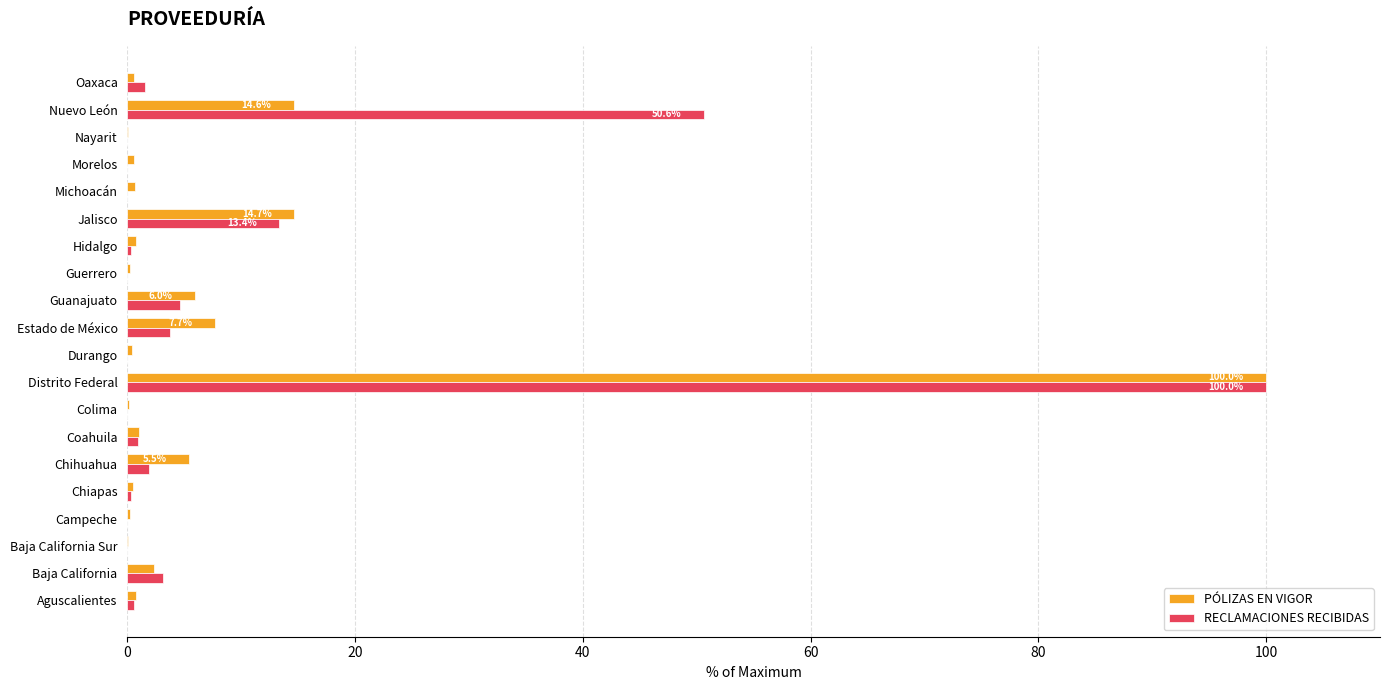

At which category is the sum across all series the highest?

Distrito Federal